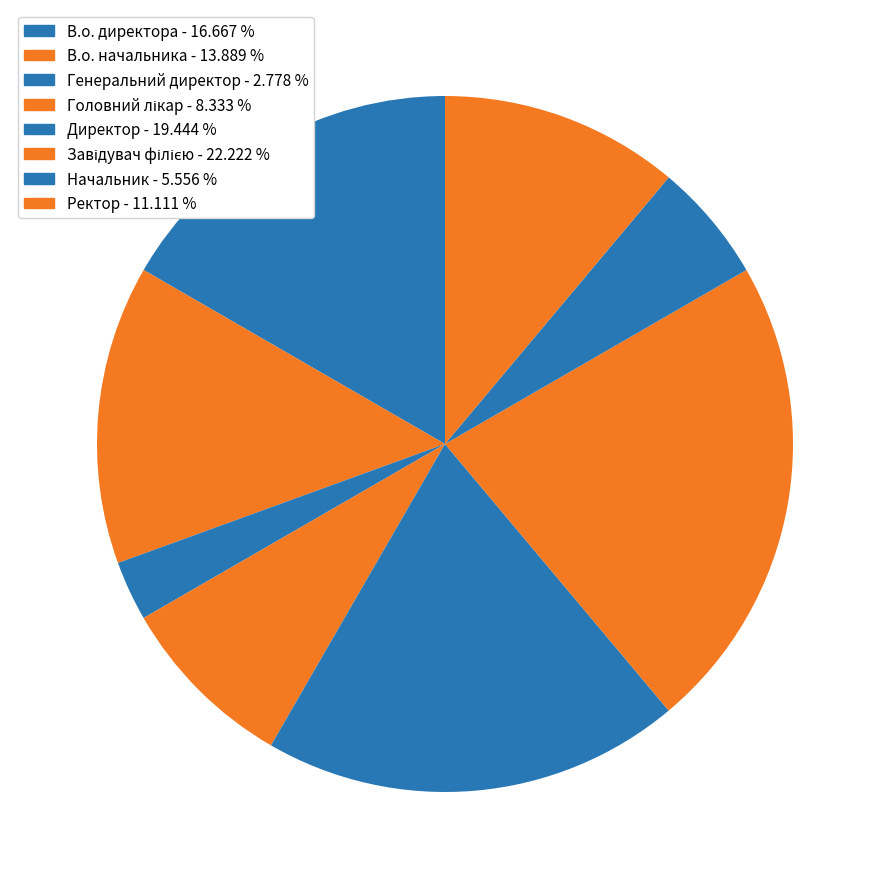

How many slices are in this pie chart?

8